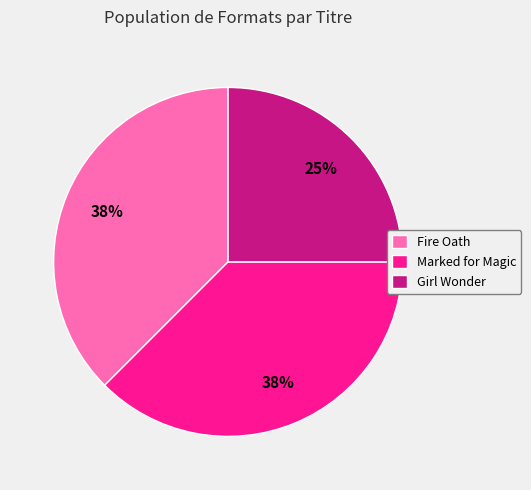

Count the number of slices in the pie.

3